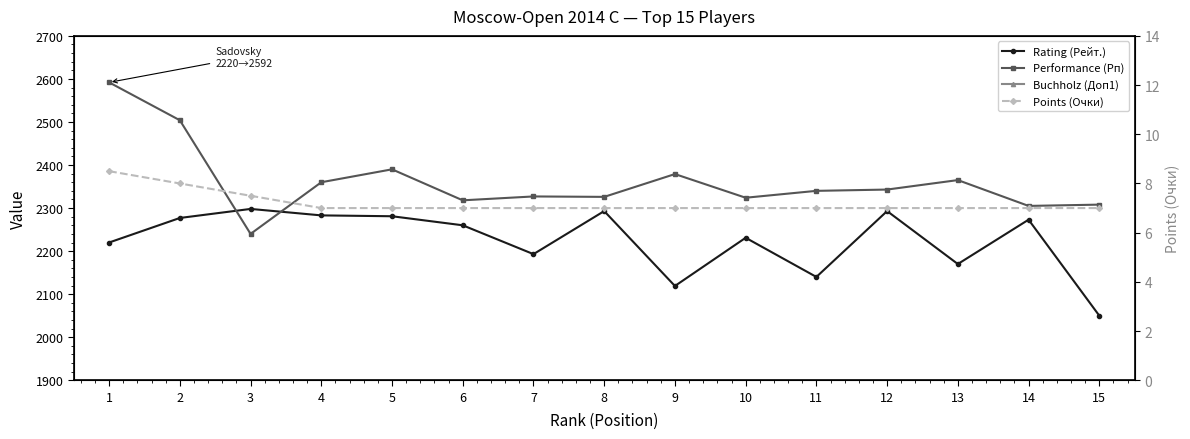

How many distinct data groups are displayed?

4